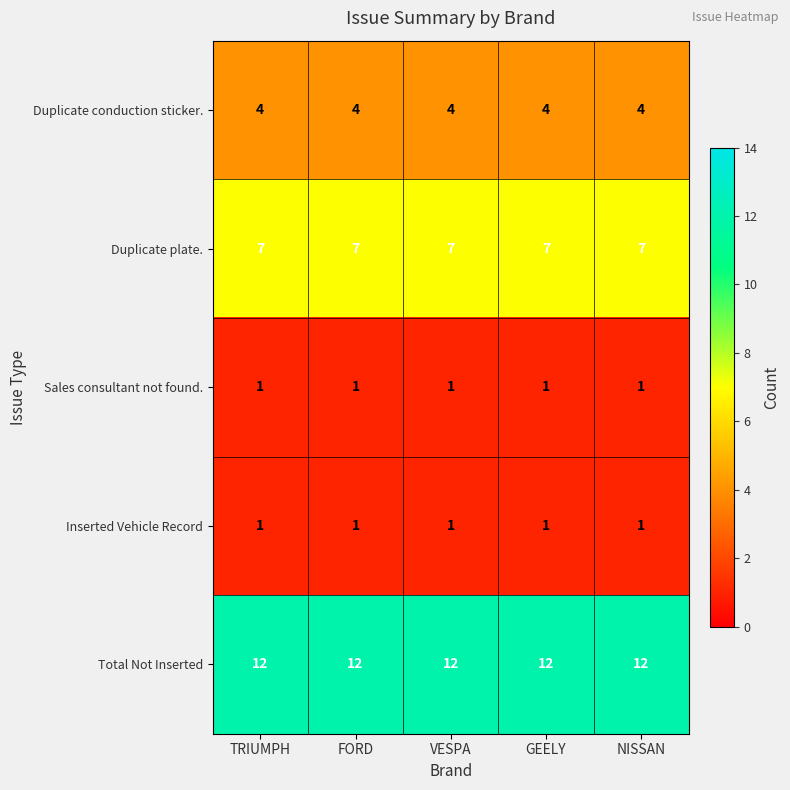

The value of Inserted Vehicle Record at NISSAN is 1. True or false?

True